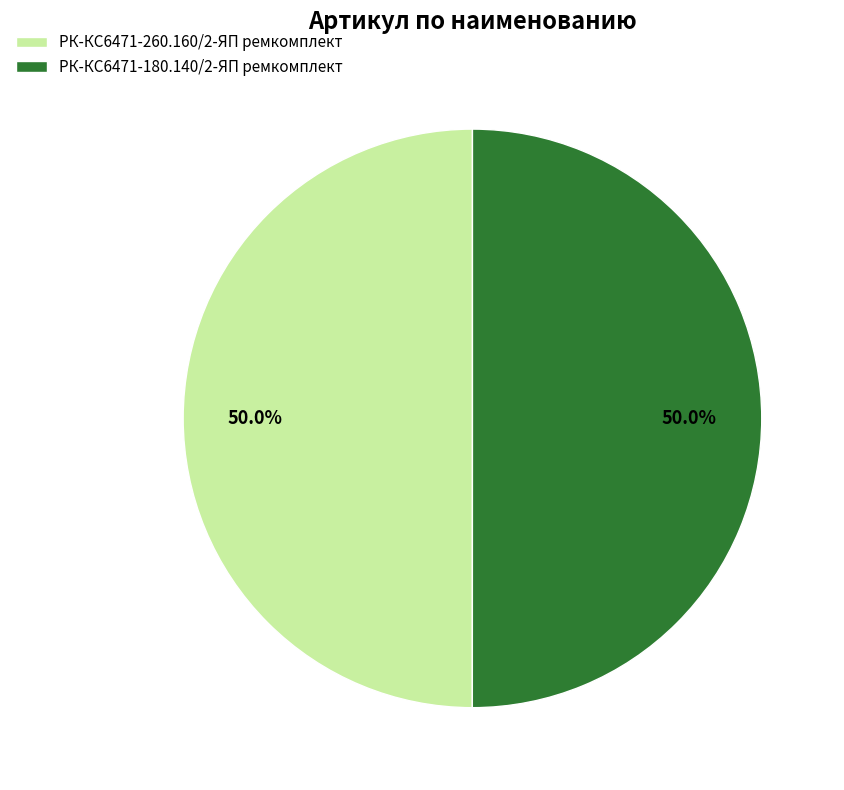

How much of the chart is everything except РК-КС6471-260.160/2-ЯП ремкомплект?

50.0%